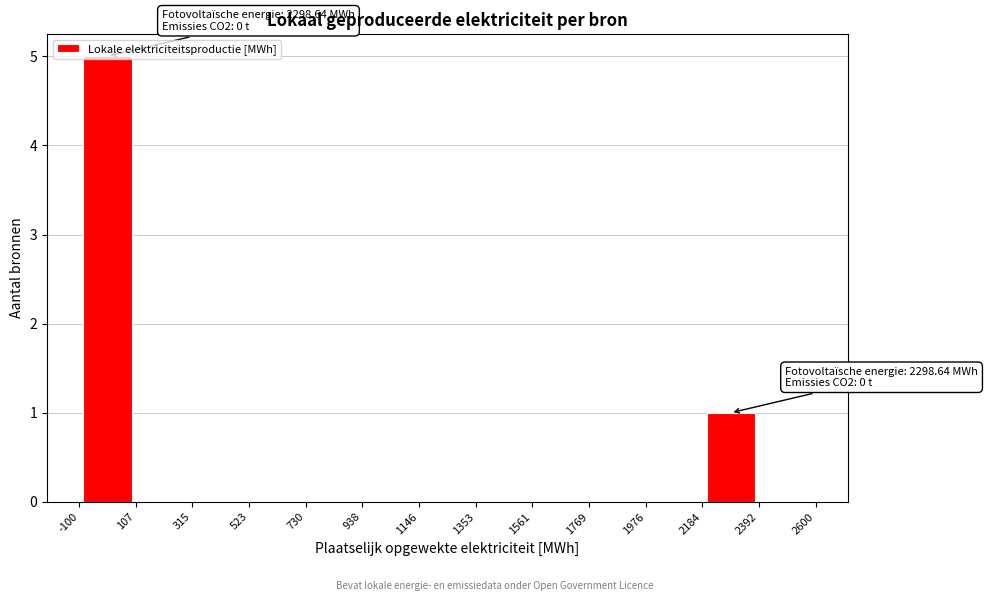

Over which range of the x-axis is the bar tallest?

-100 to 107